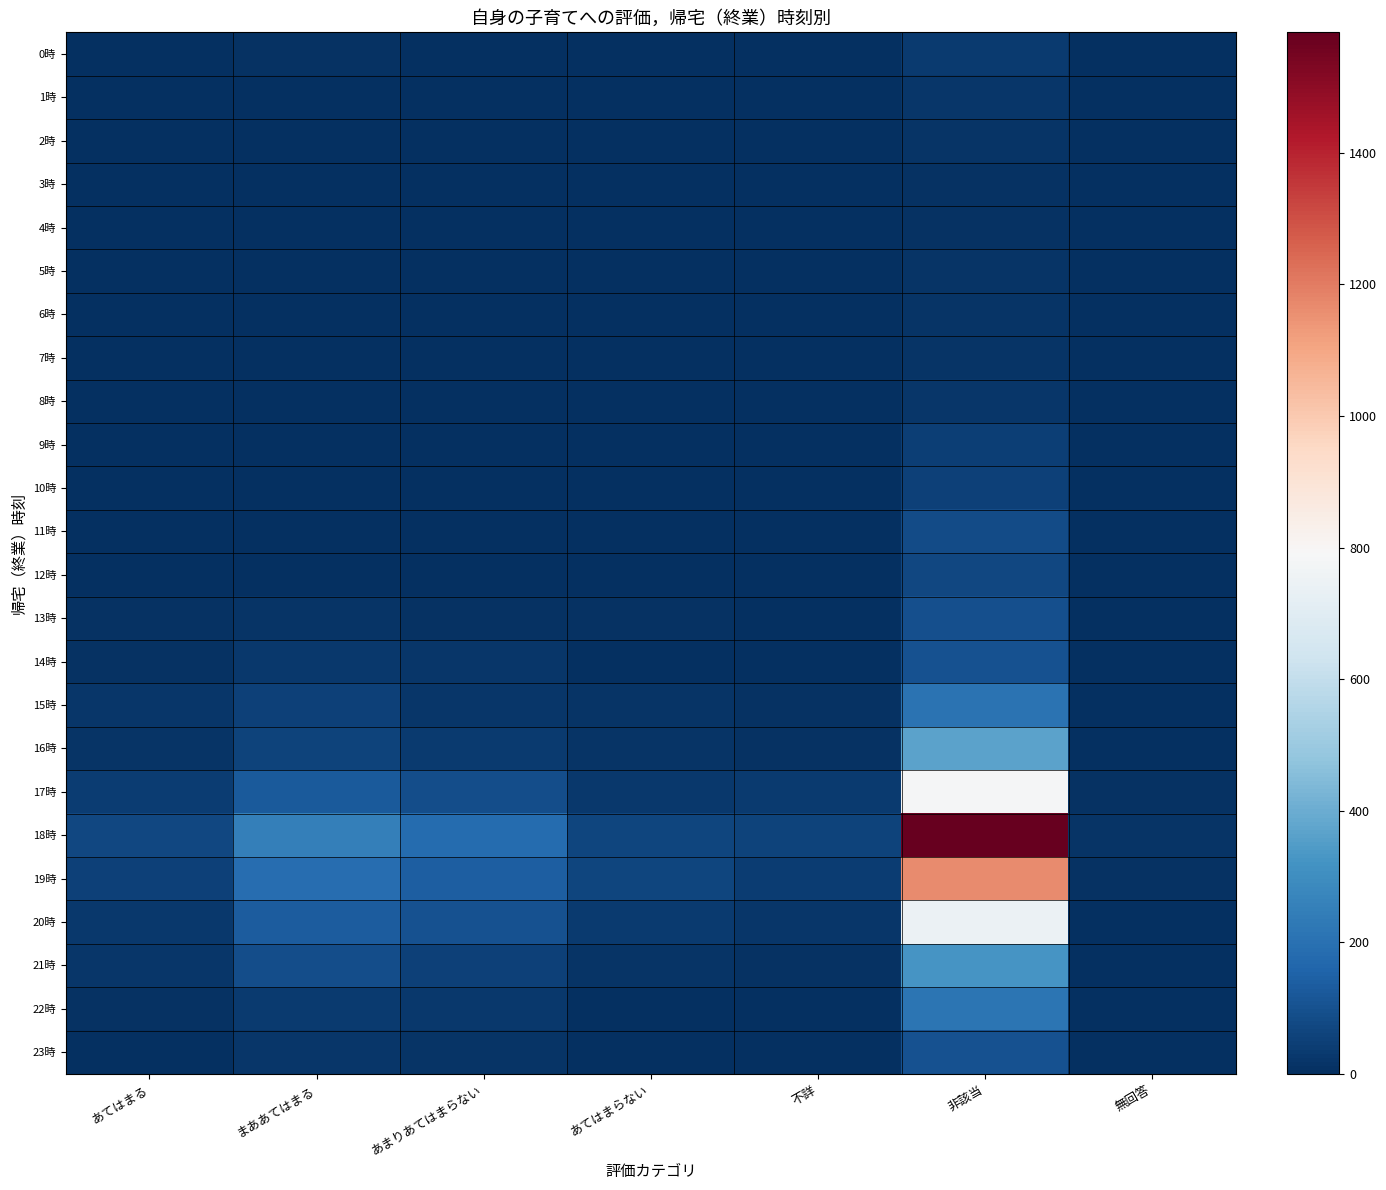

Which has a higher value, 非該当 or 不詳?

非該当